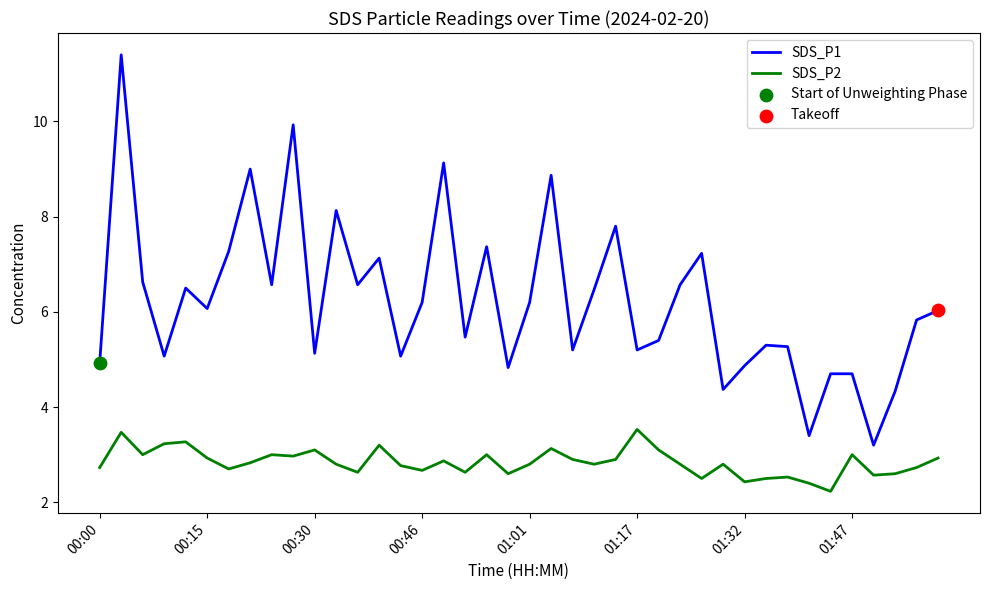

At how many categories does at least one series exceed 4?

38